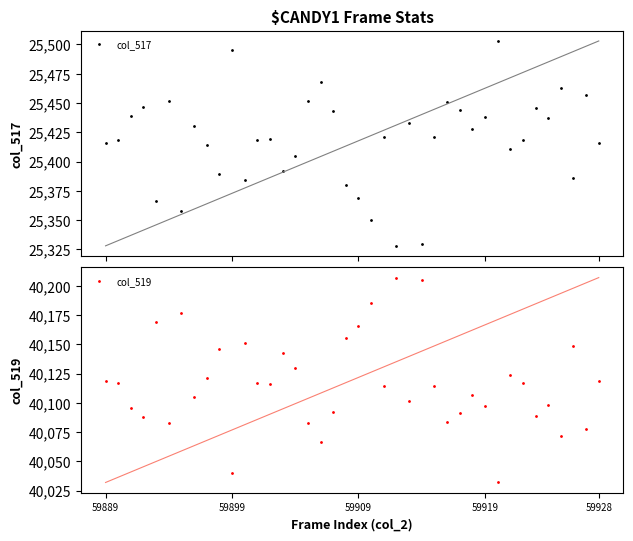

What is the difference between the maximum and second lowest values in the col_517 series?

173